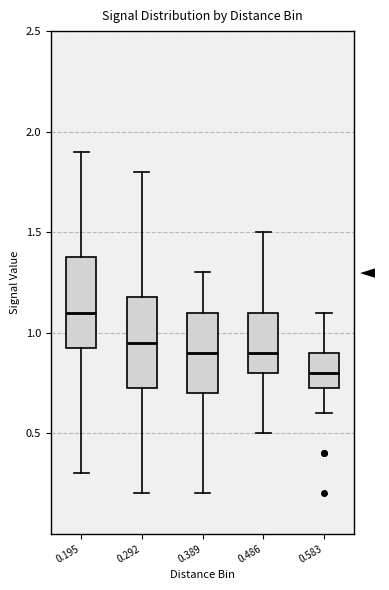

Reading left to right, transcribe this box plot: for each box, give where its median line is, the range the box spans, and where its two whiskers end, as read against the y-axis. The values are not printed on the chart, so give them approximately, as read against the axis.

0.195: median 1.10, box 0.95 to 1.40, whiskers 0.30 to 1.90
0.292: median 0.95, box 0.75 to 1.20, whiskers 0.20 to 1.80
0.389: median 0.90, box 0.70 to 1.10, whiskers 0.20 to 1.30
0.486: median 0.90, box 0.80 to 1.10, whiskers 0.50 to 1.50
0.583: median 0.80, box 0.75 to 0.90, whiskers 0.60 to 1.10